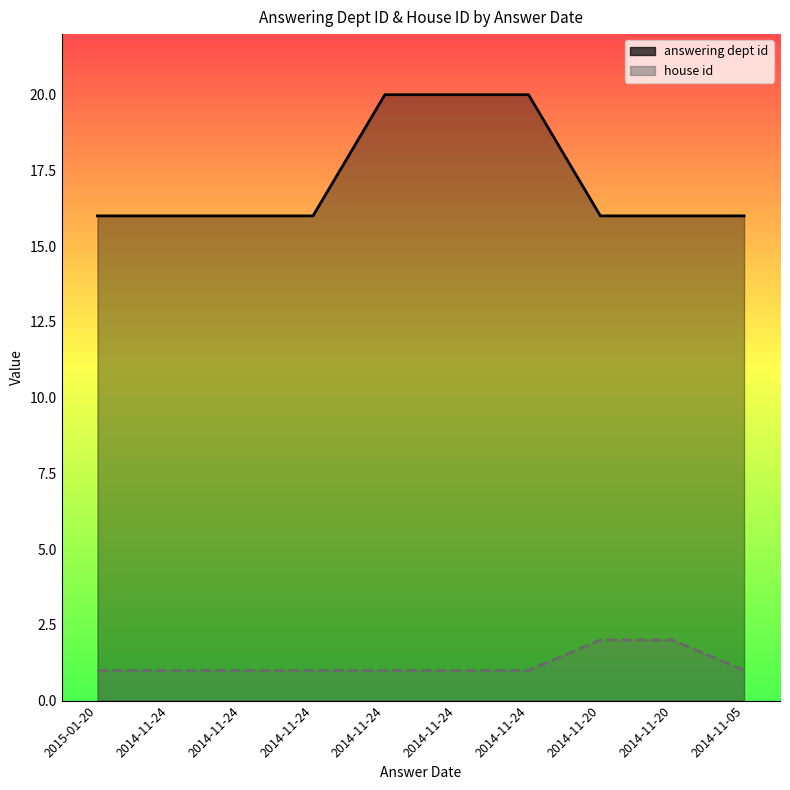

How many data points in house id are above 1?

2